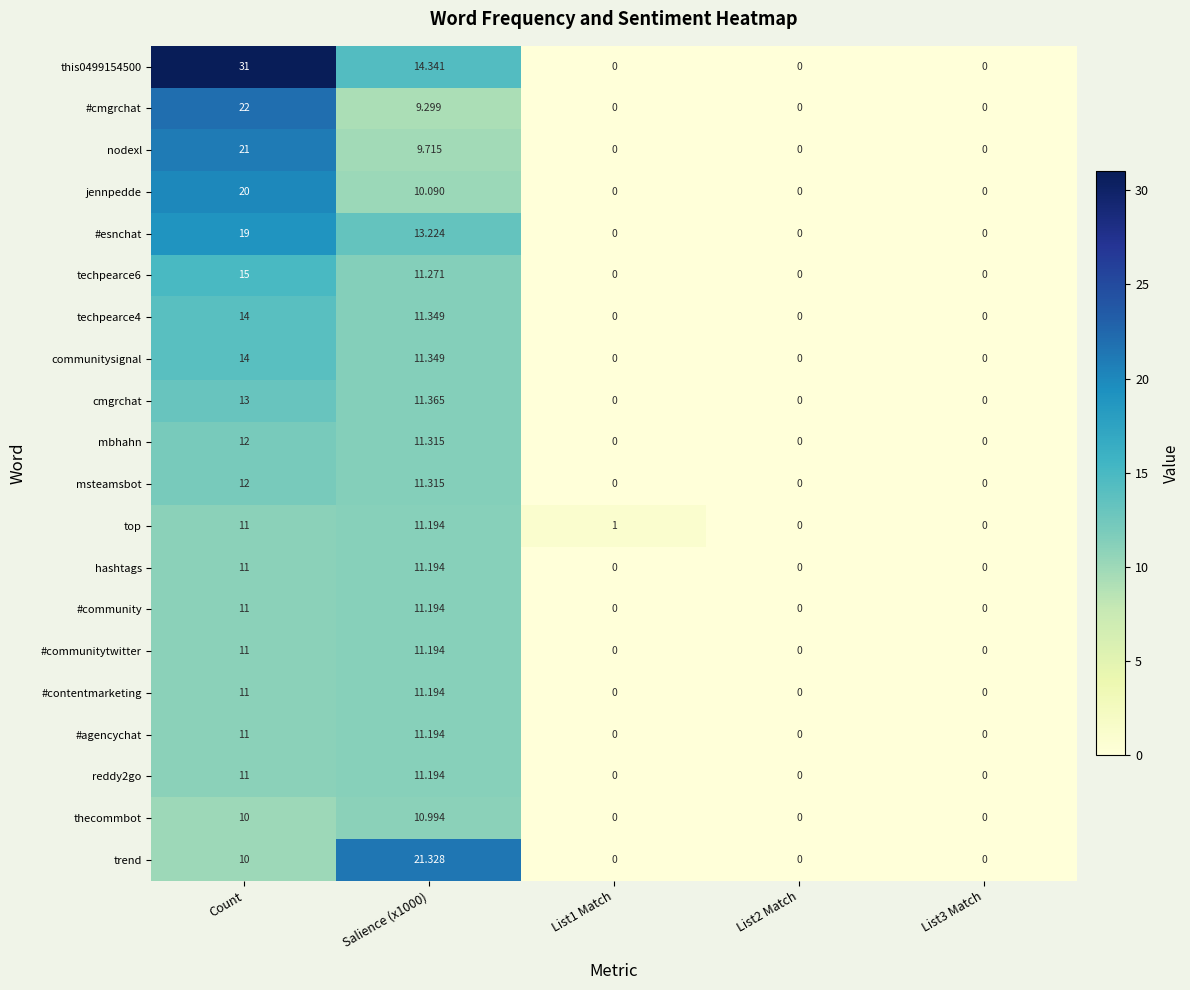

Which series has the widest spread of values?

this0499154500